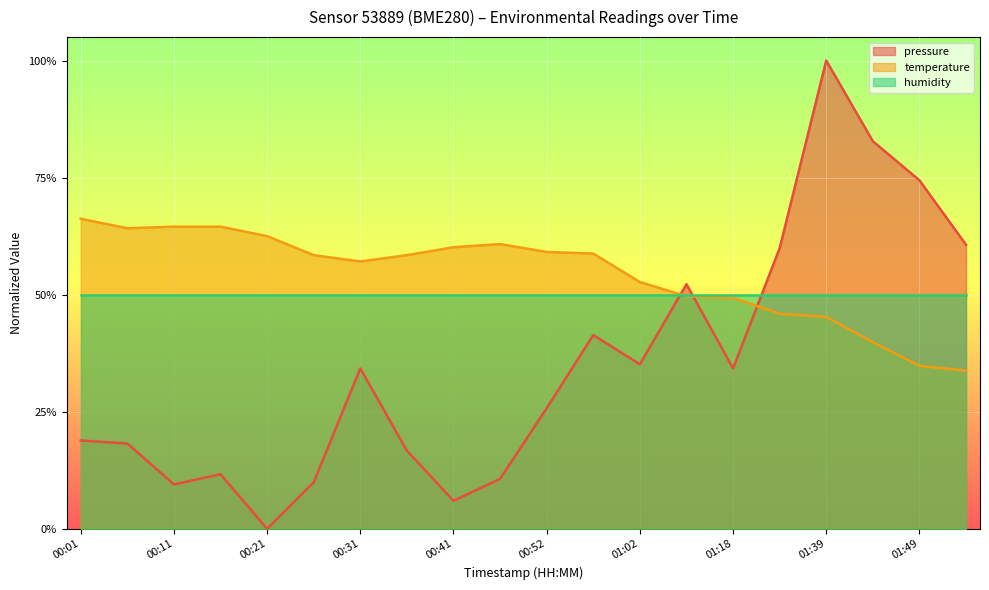

Rank the series by their maximum value, from lowest to highest.

humidity, temperature, pressure